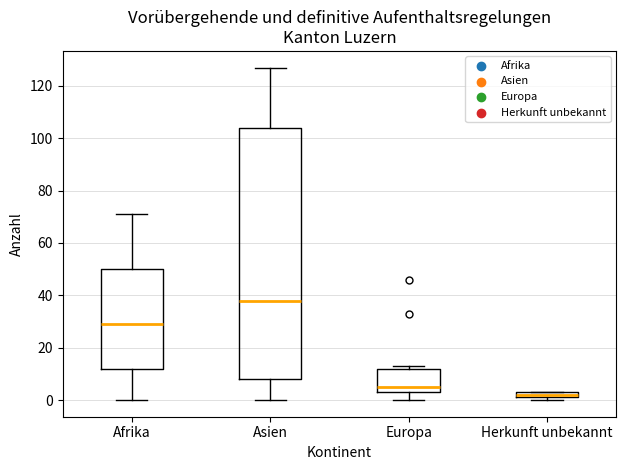

Where is the lower edge of the box for Herkunft unbekannt on the y-axis? The values are not printed on the chart, so give them approximately, as read against the axis.

2